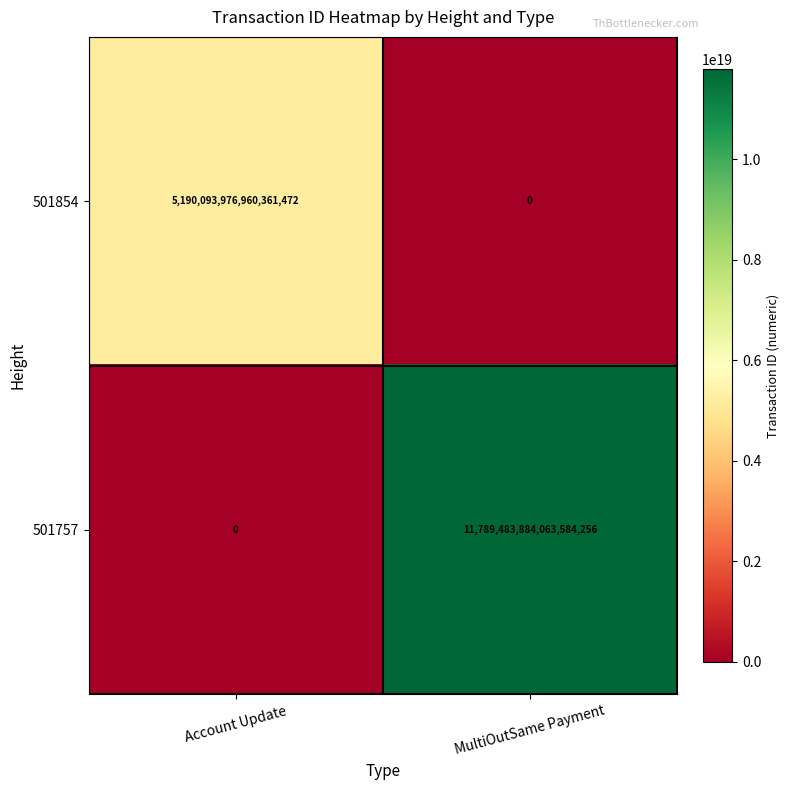

At which category is the sum across all series the highest?

MultiOutSame Payment